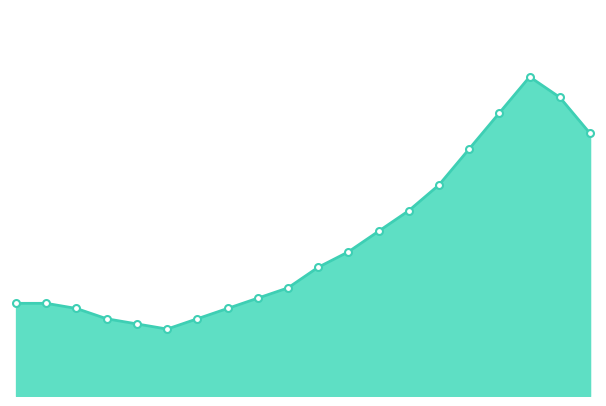

What is the value of the 10th point from the left?

7.1